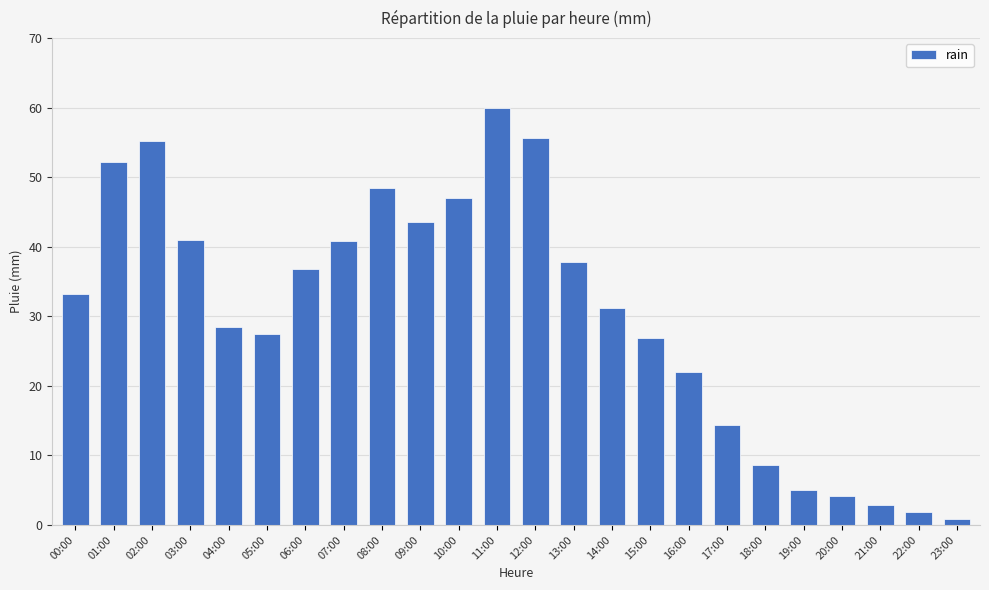

What is the change in value from 04:00 to 12:00?

+27.2